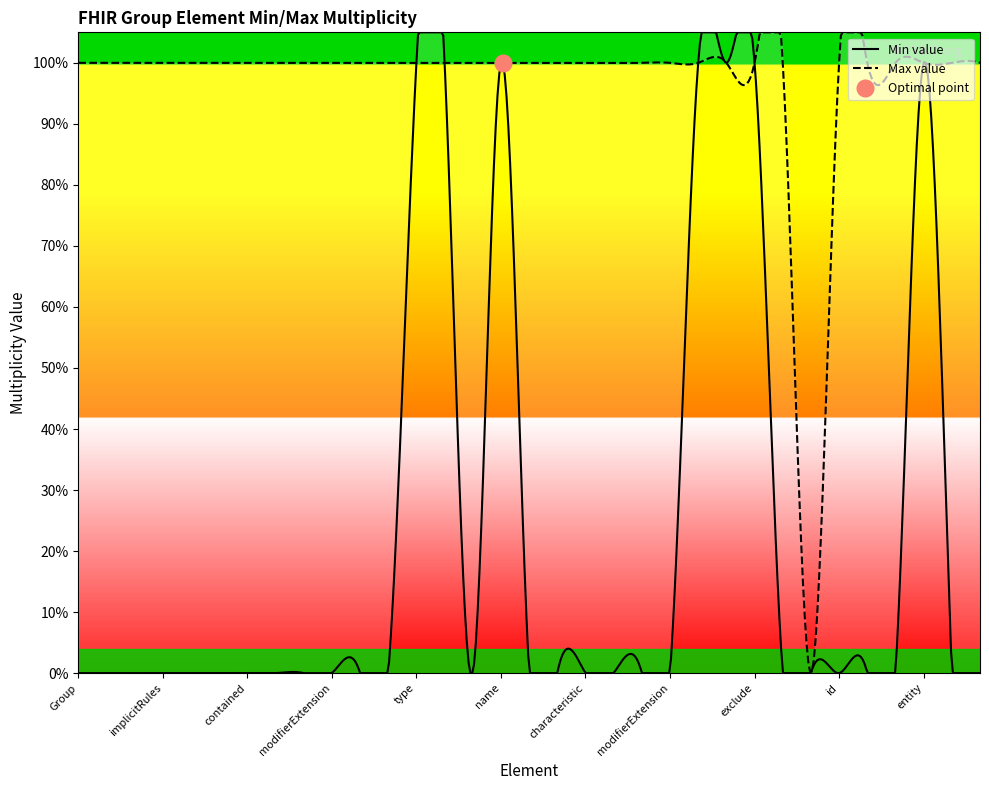

What is the average value of the Max value series?

1